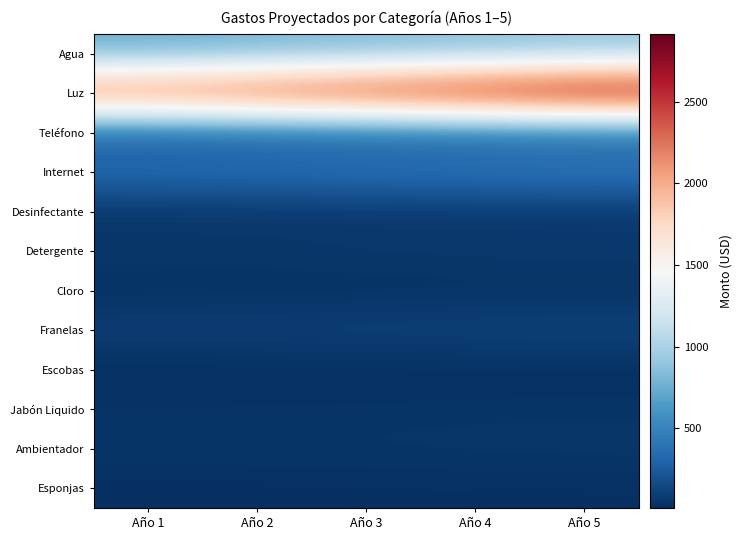

Reading right to left, transcribe all the data shown in this chart.

Agua: Año 5=875.2	Año 4=833.5	Año 3=793.8	Año 2=756.0	Año 1=720.0
Luz: Año 5=2917.2	Año 4=2778.3	Año 3=2646.0	Año 2=2520.0	Año 1=2400.0
Teléfono: Año 5=291.7	Año 4=277.8	Año 3=264.6	Año 2=252.0	Año 1=240.0
Internet: Año 5=437.6	Año 4=416.8	Año 3=396.9	Año 2=378.0	Año 1=360.0
Desinfectante: Año 5=48.6	Año 4=46.3	Año 3=44.1	Año 2=42.0	Año 1=40.0
Detergente: Año 5=72.9	Año 4=69.5	Año 3=66.2	Año 2=63.0	Año 1=60.0
Cloro: Año 5=24.3	Año 4=23.1	Año 3=22.1	Año 2=21.0	Año 1=20.0
Franelas: Año 5=121.5	Año 4=115.8	Año 3=110.2	Año 2=105.0	Año 1=100.0
Escobas: Año 5=12.2	Año 4=11.6	Año 3=11.0	Año 2=10.5	Año 1=10.0
Jabón Liquido: Año 5=42.5	Año 4=40.5	Año 3=38.6	Año 2=36.8	Año 1=35.0
Ambientador: Año 5=54.7	Año 4=52.1	Año 3=49.6	Año 2=47.2	Año 1=45.0
Esponjas: Año 5=18.2	Año 4=17.4	Año 3=16.5	Año 2=15.8	Año 1=15.0